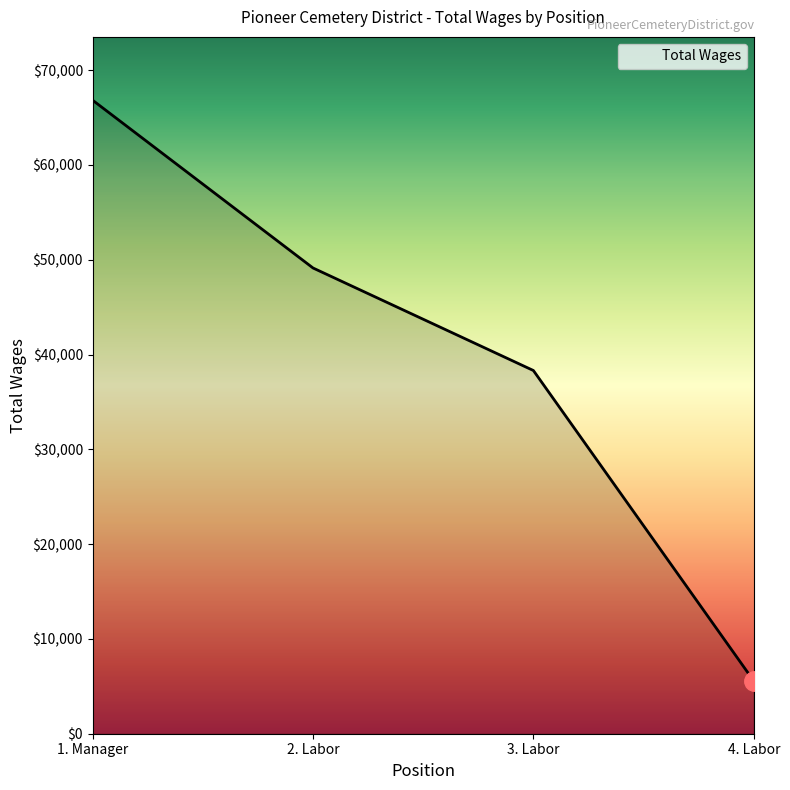

At which label is the value closest to 36199?

3. Labor